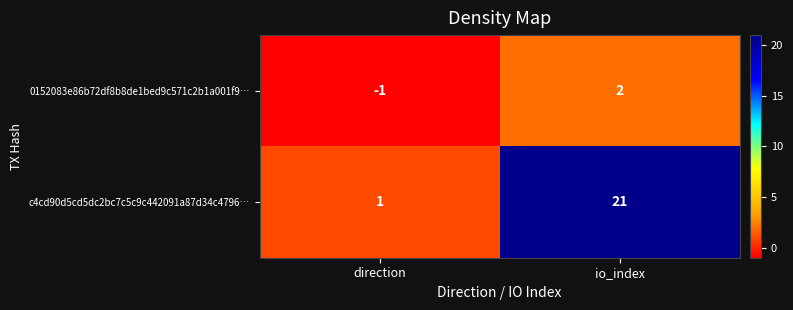

Is it true that c4cd90d5cd5dc2bc7c5c9c442091a87d34c4796… equals 9 at io_index?

False